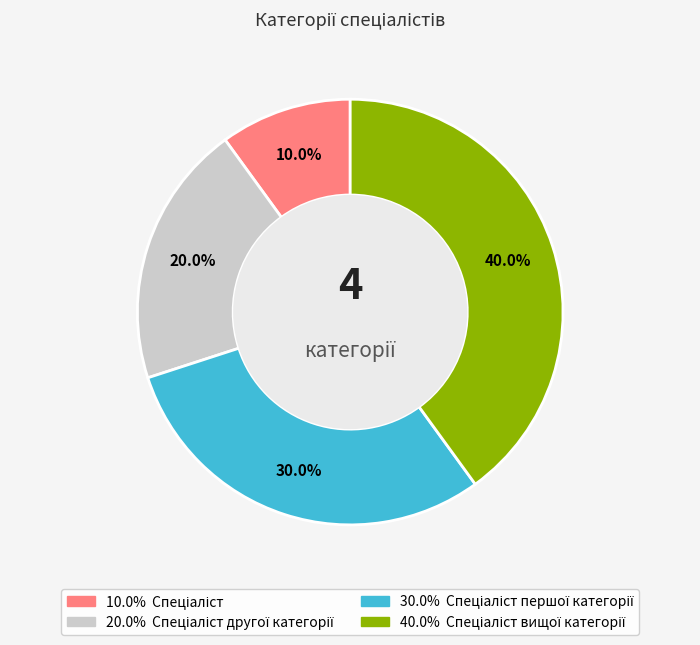

Is there any slice that represents more than half of the pie?

No